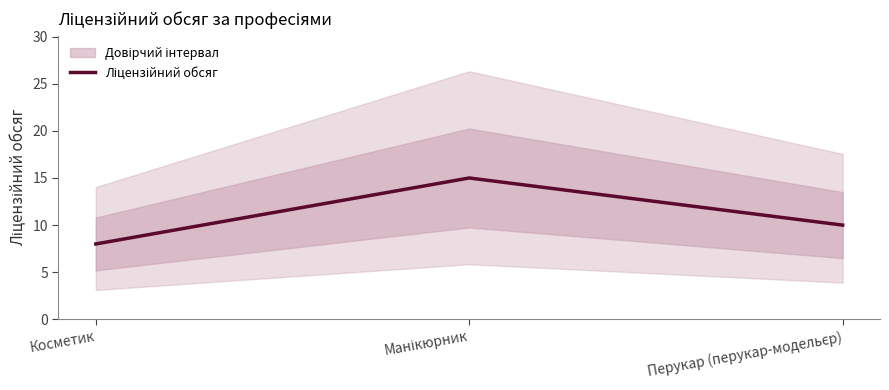

What is the label of the 3rd point from the left?

Перукар (перукар-модельєр)